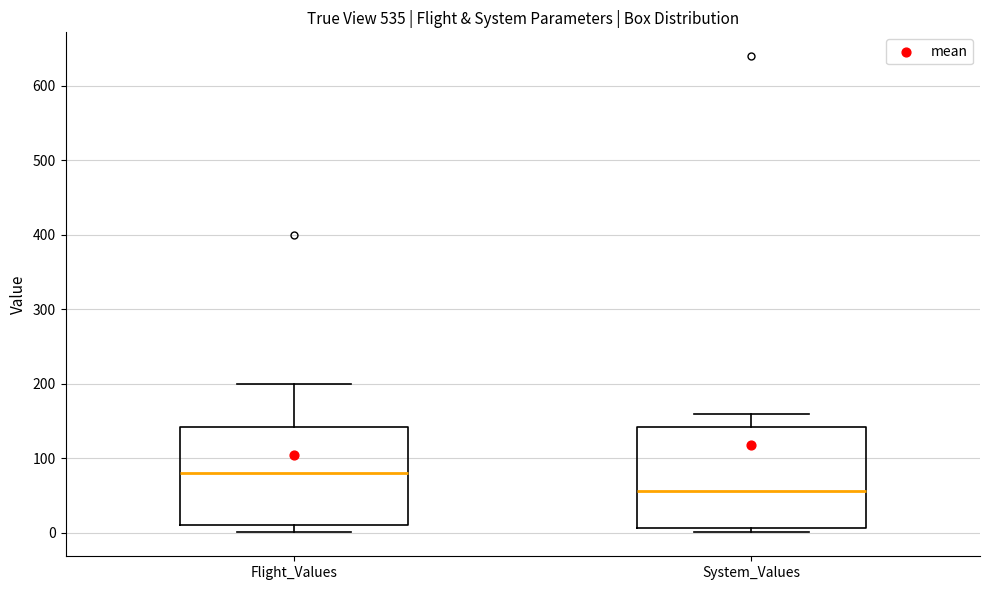

Where does the upper whisker of the box for System_Values end on the y-axis? The values are not printed on the chart, so give them approximately, as read against the axis.

160